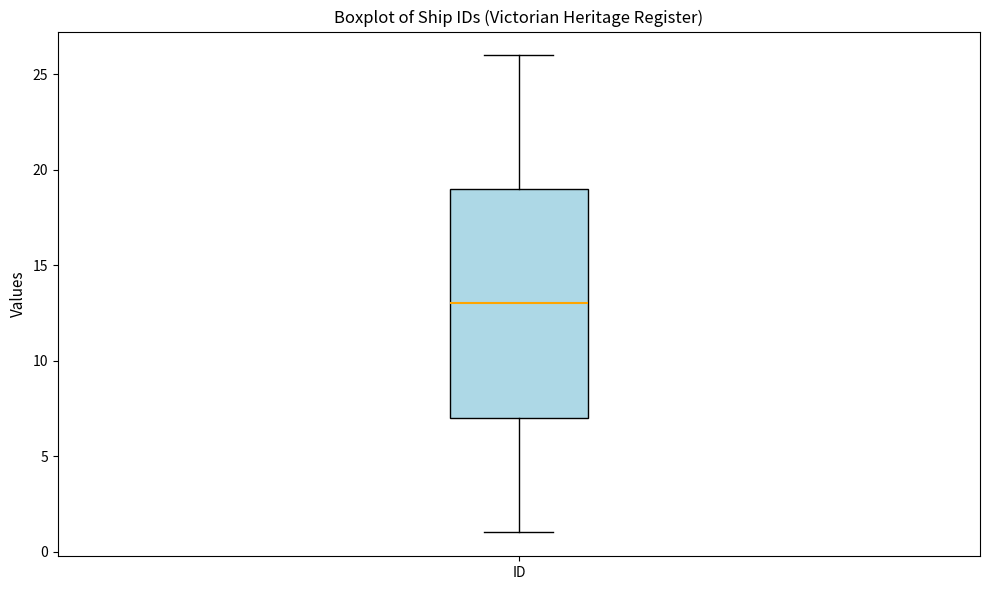

Read this box plot against the y-axis: the position of the median line, the range covered by the box, and the ends of both whiskers. The values are not printed on the chart, so give them approximately, as read against the axis.

median 13, box 7 to 19, whiskers 1 to 26